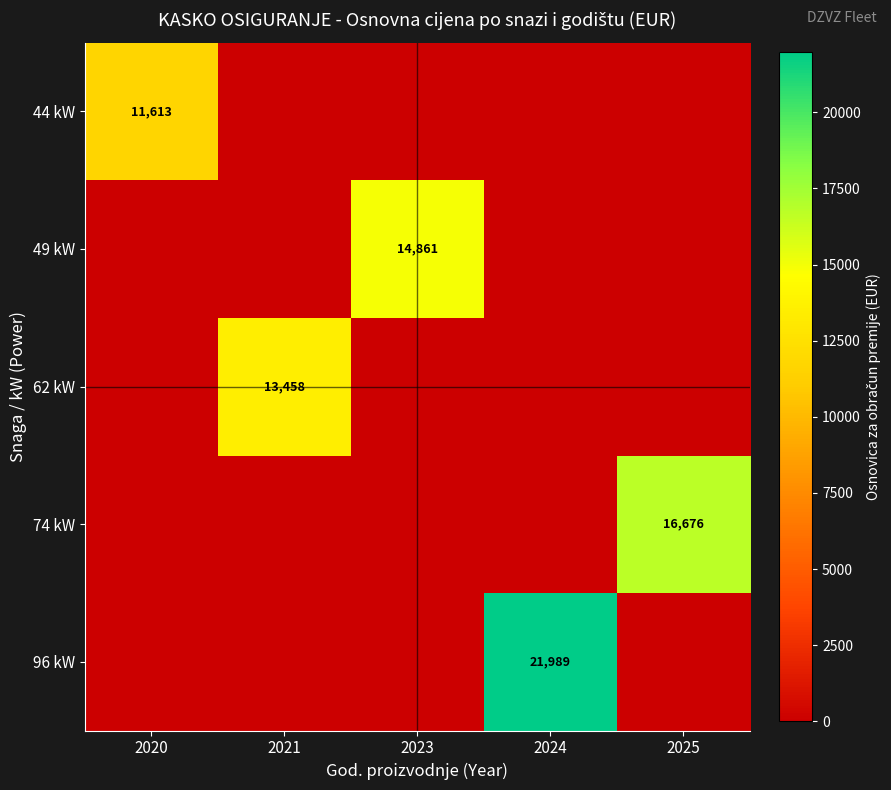

The value of row_0 at 2023 is 0.0. True or false?

True